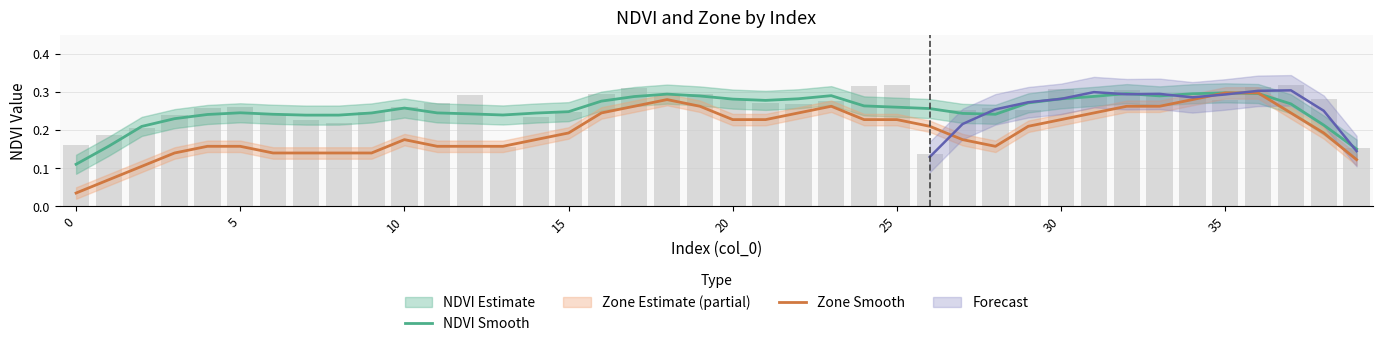

What is the sum of all Zone Smooth values?

7.9